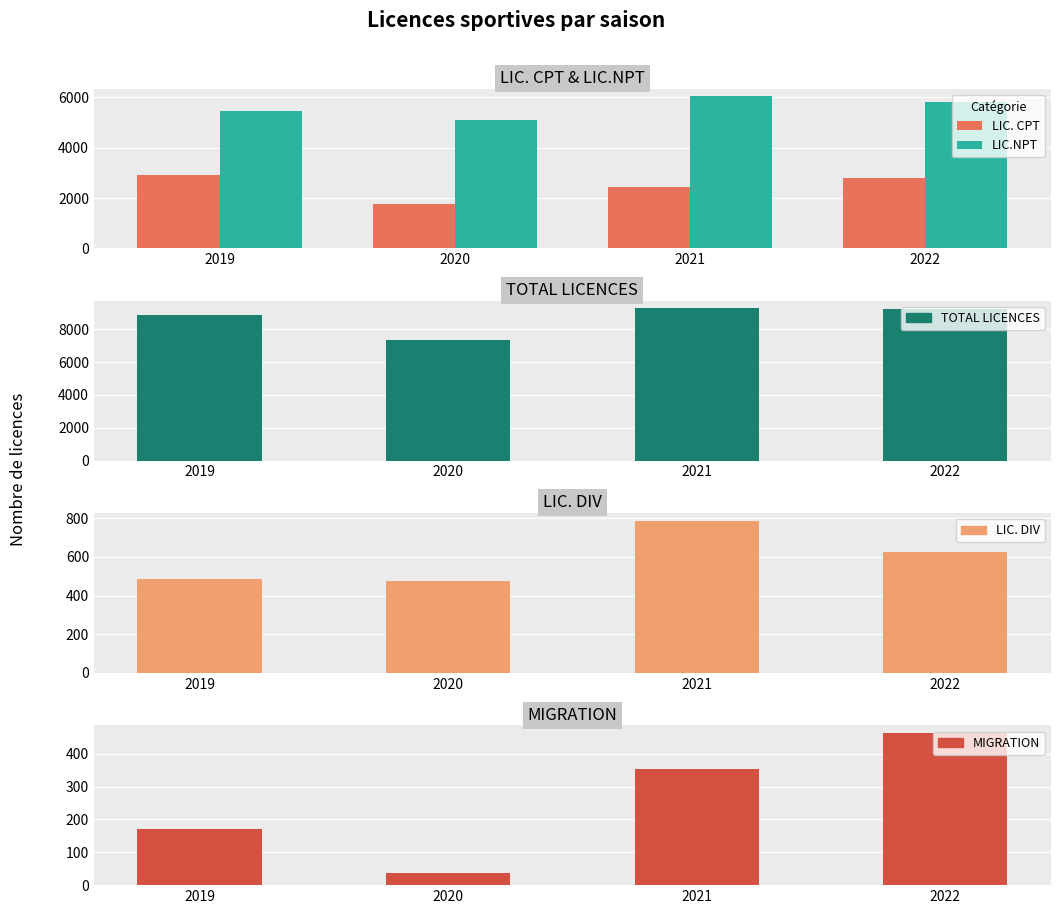

The LIC. DIV series shows 474 at 2020. True or false?

True